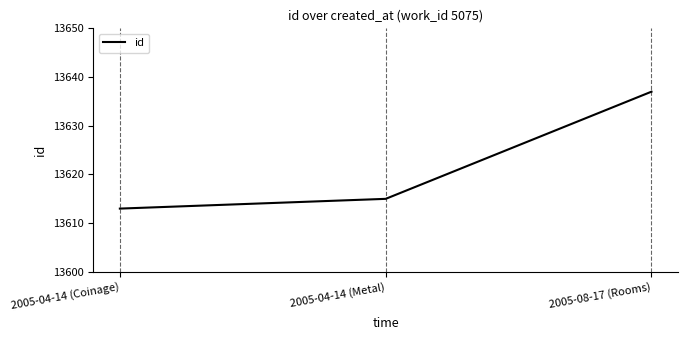

At which category does the chart reach its peak across all series?

2005-08-17 (Rooms)